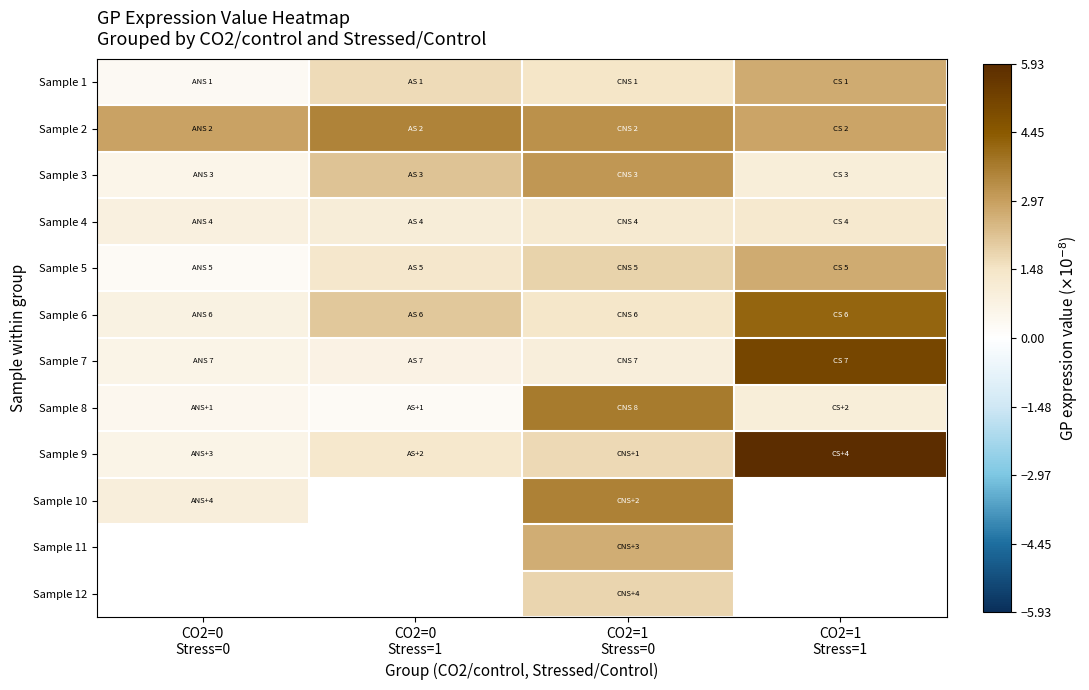

What is the difference between the maximum and minimum values in the Sample 5 series?

2.4